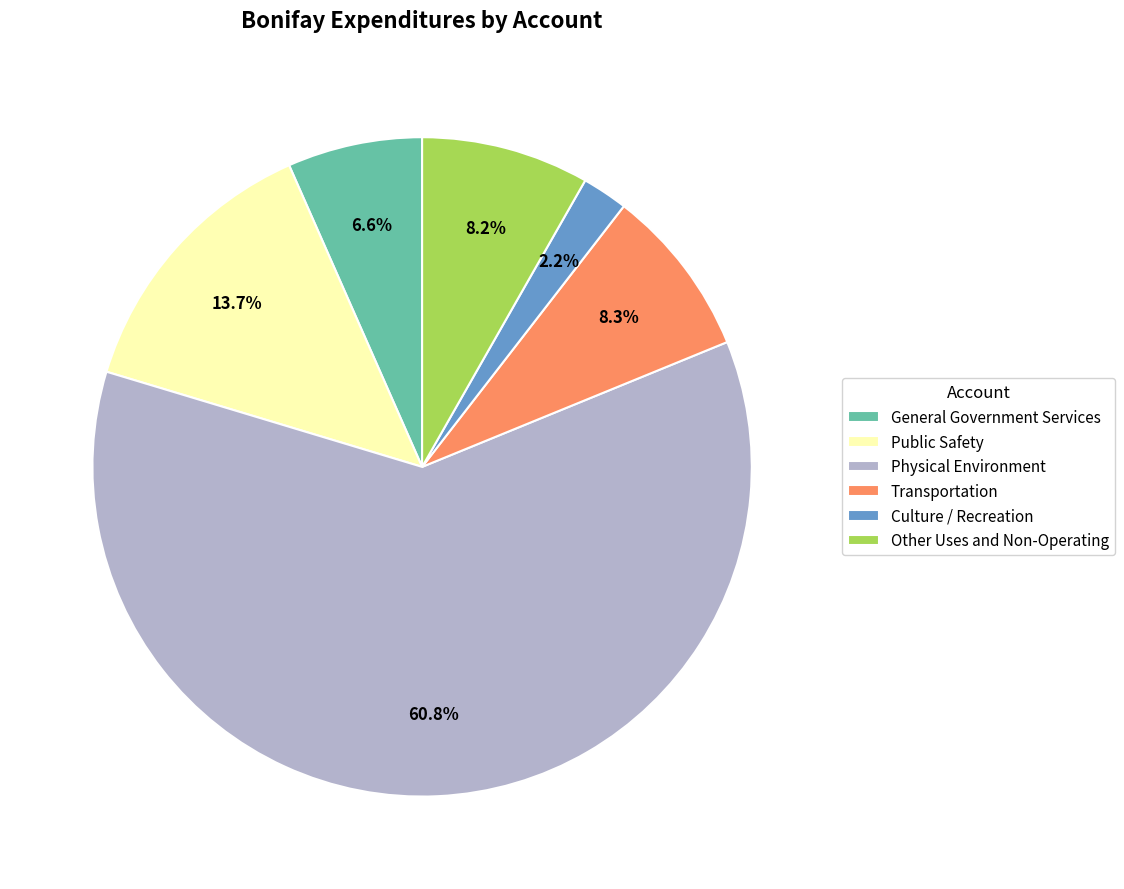

What is the largest slice in the pie chart?

Physical Environment